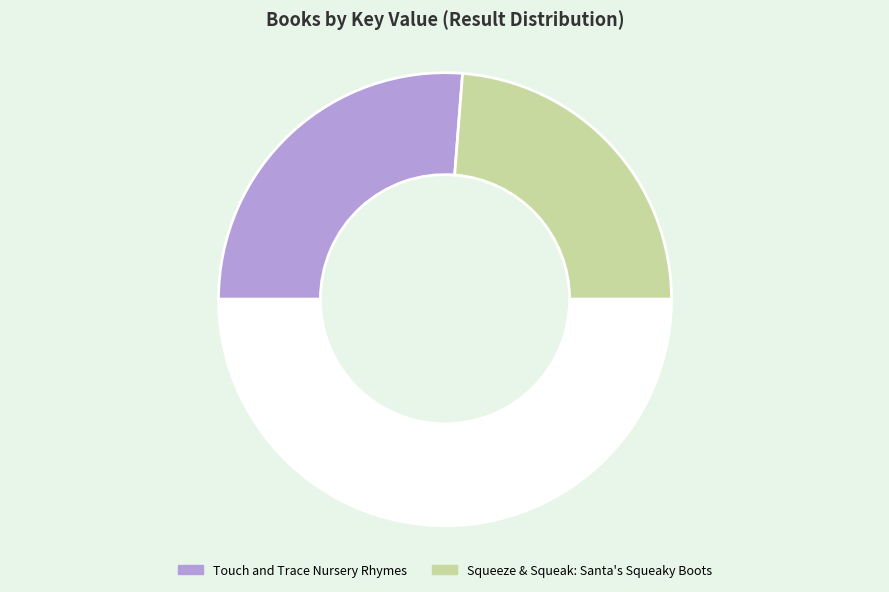

Which slice is the largest?

Touch and Trace Nursery Rhymes